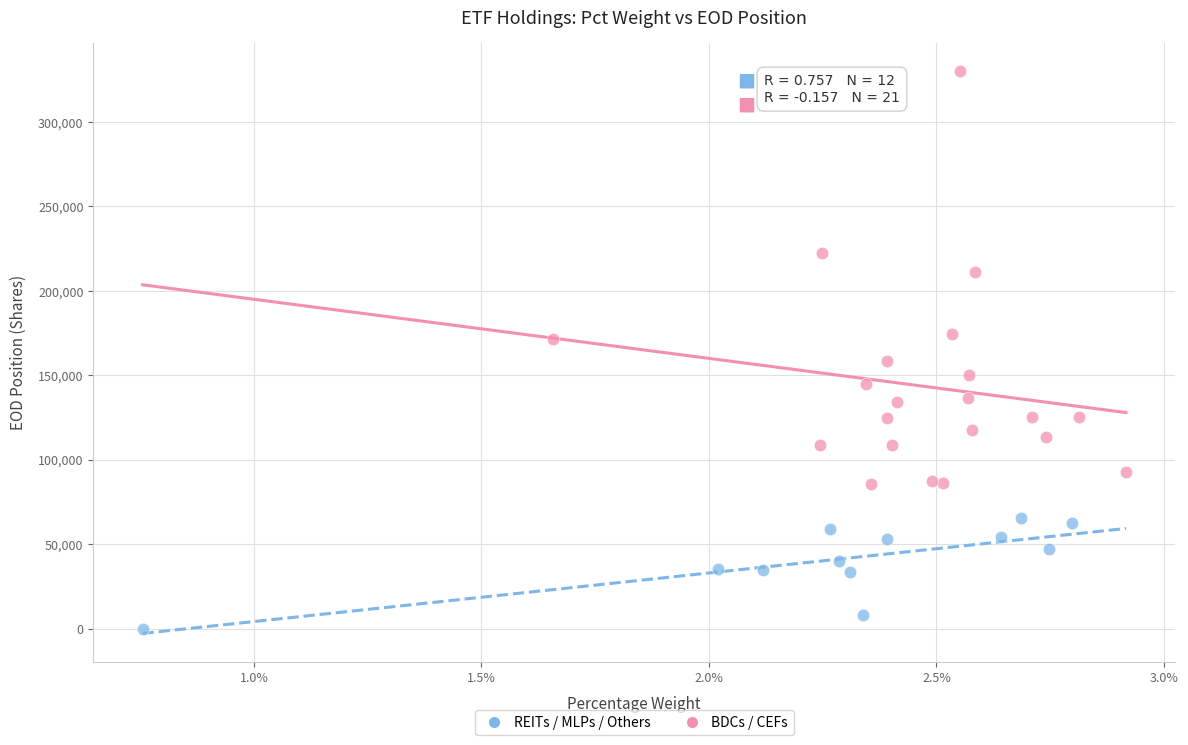

Which series contains the lowest Y value?

REITs / MLPs / Others